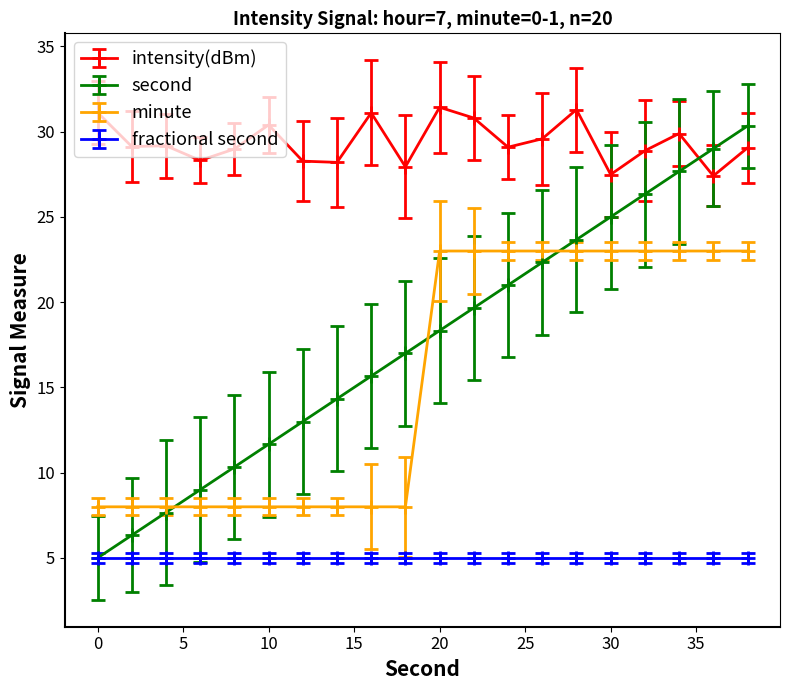

True or false: second has more than 2 points higher than both neighbors.

False